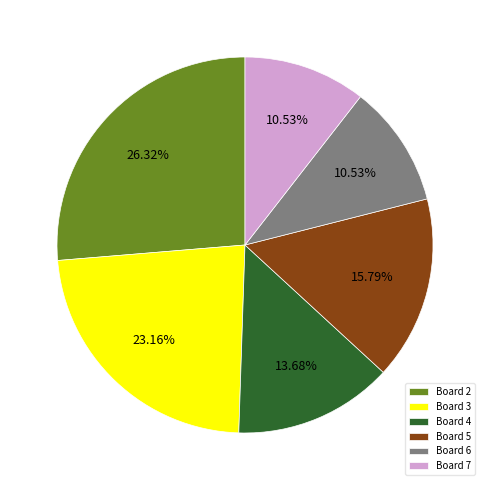

Which slice is the largest?

Board 2